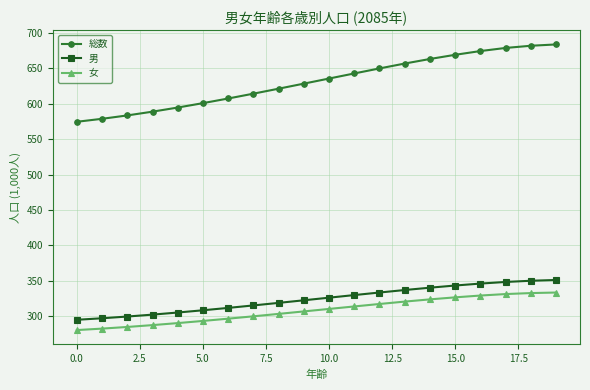

True or false: 男 and 女 intersect in this chart.

False